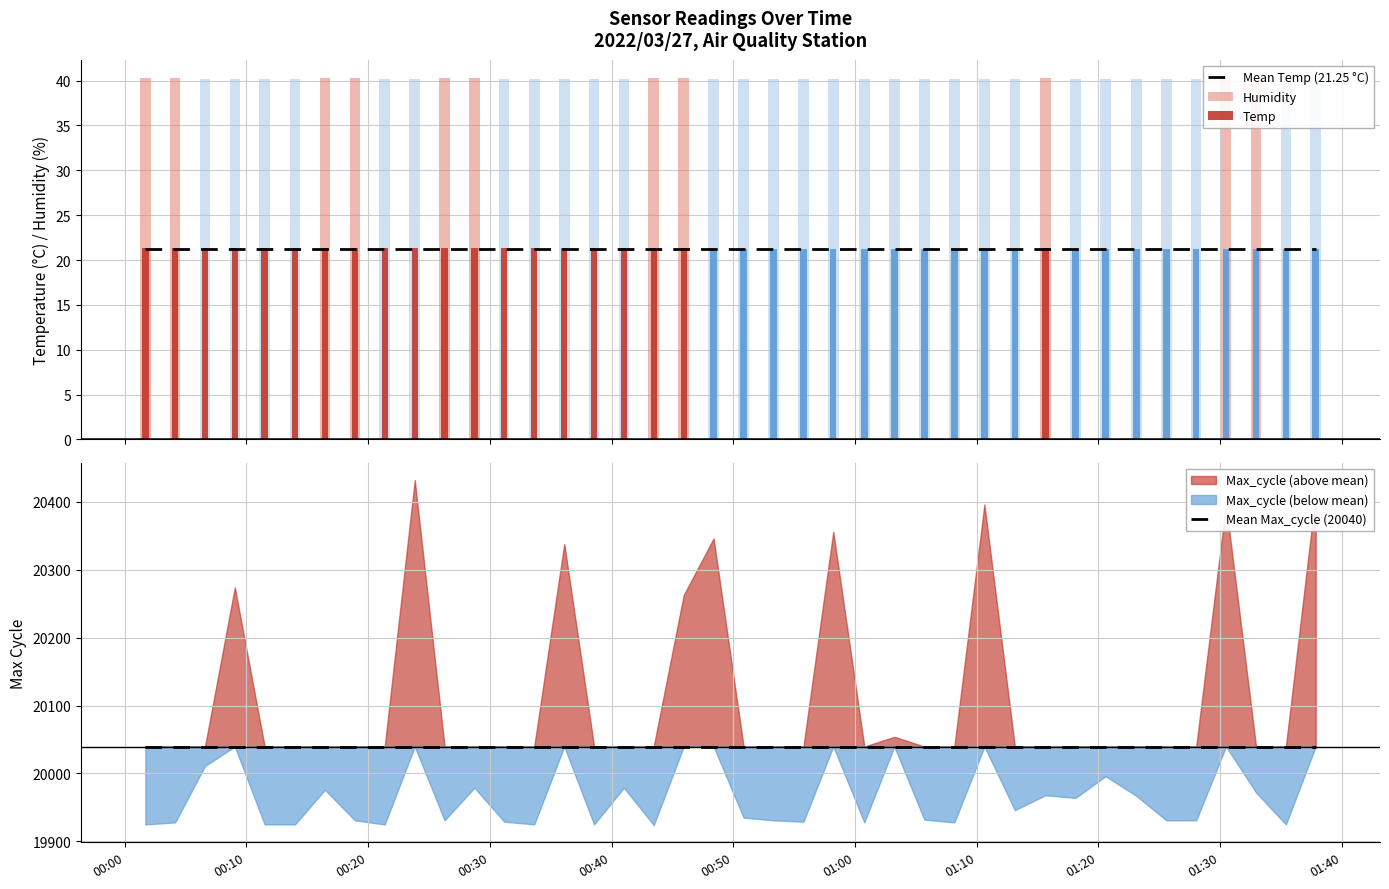

What is the difference between the maximum and minimum values in the Temp series?

0.1